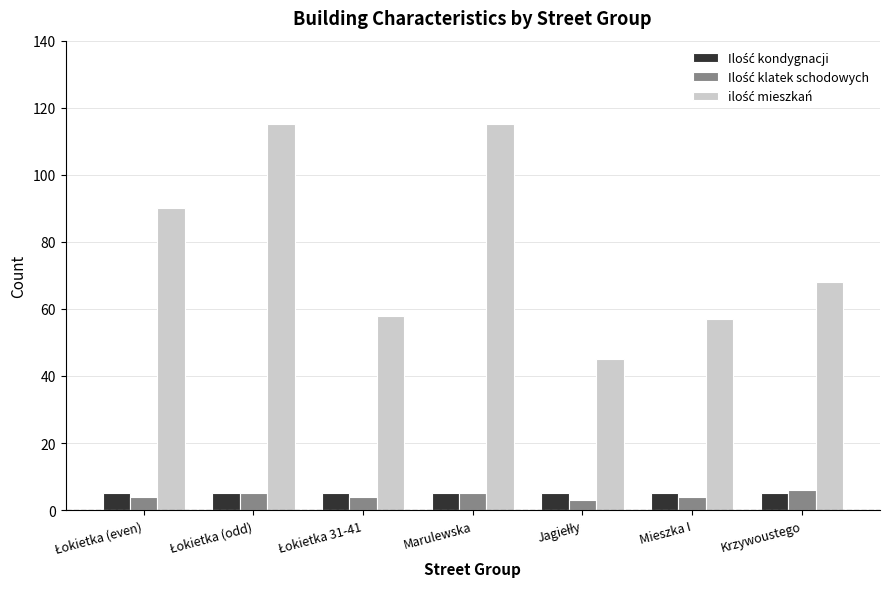

What is the maximum value shown in the chart?

115